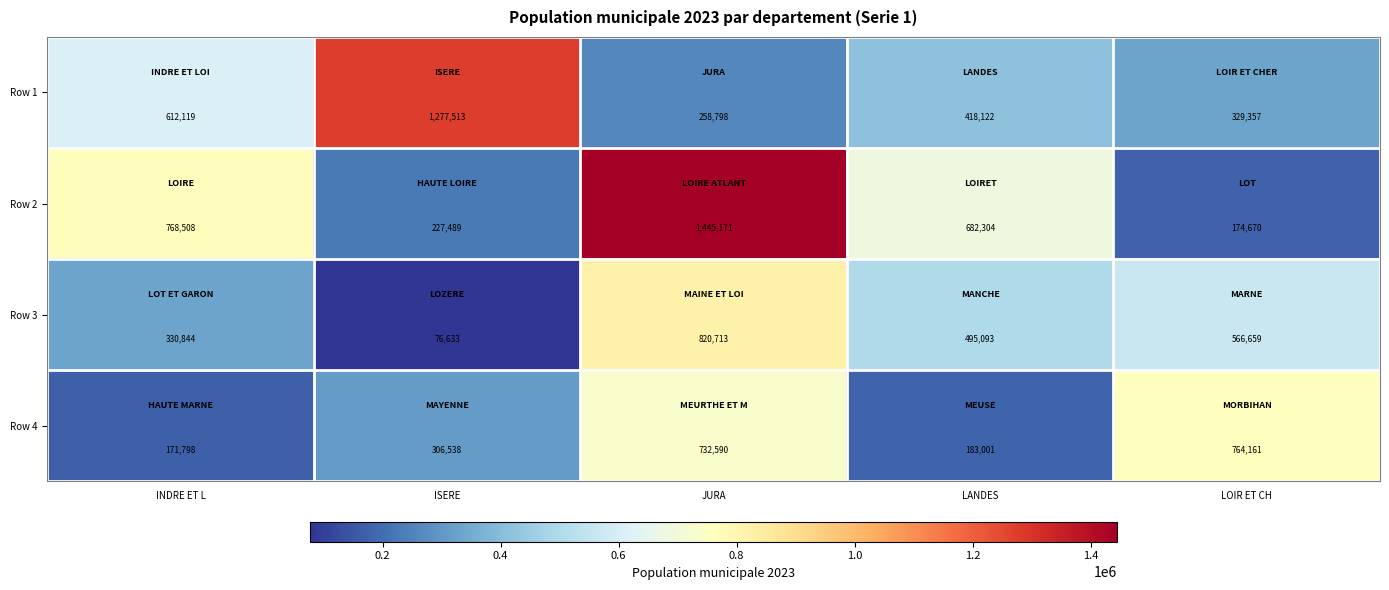

What is the average value of the Row 1 series?

579182